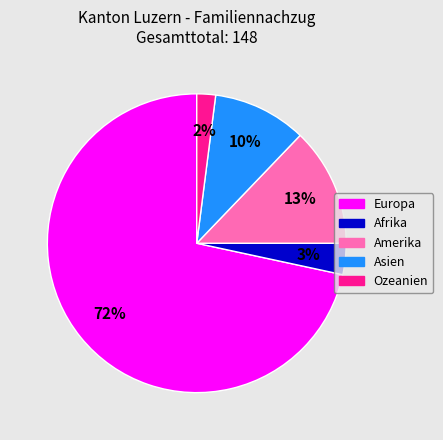

To the nearest percent, what is the difference between the largest and smallest slice percentages?

70%